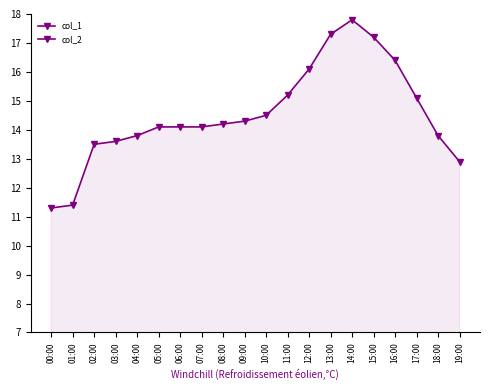

What are all the series names shown in the legend?

col_1, col_2